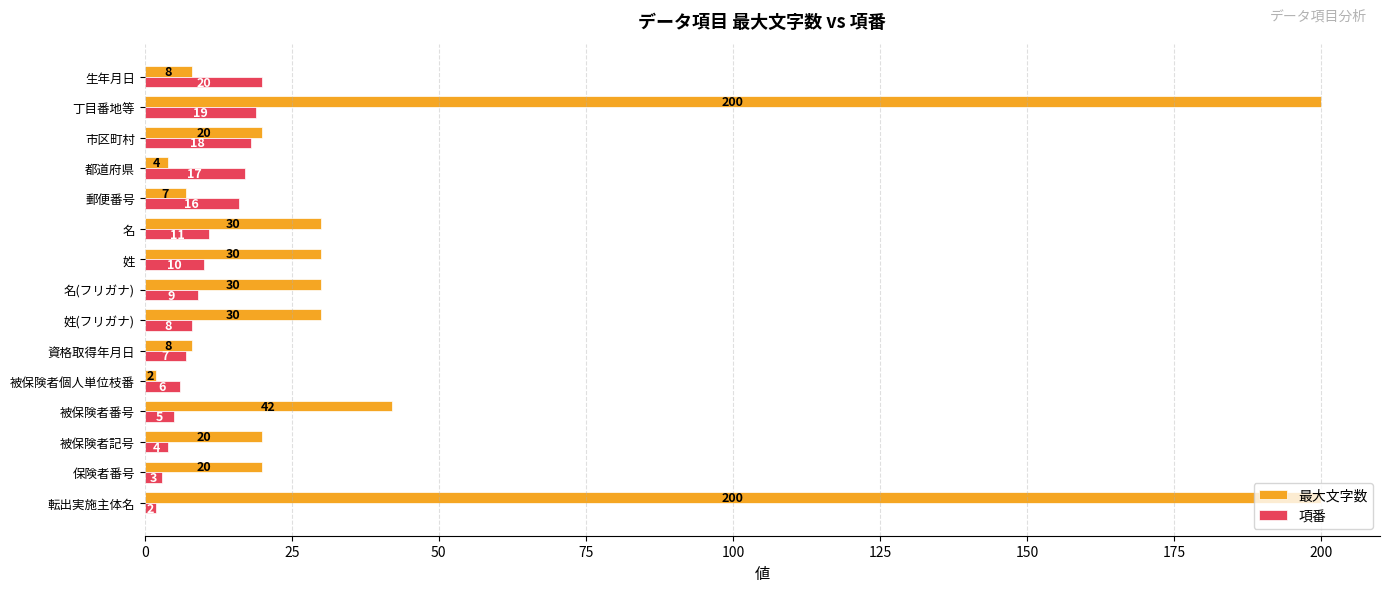

How many series are shown in this chart?

2